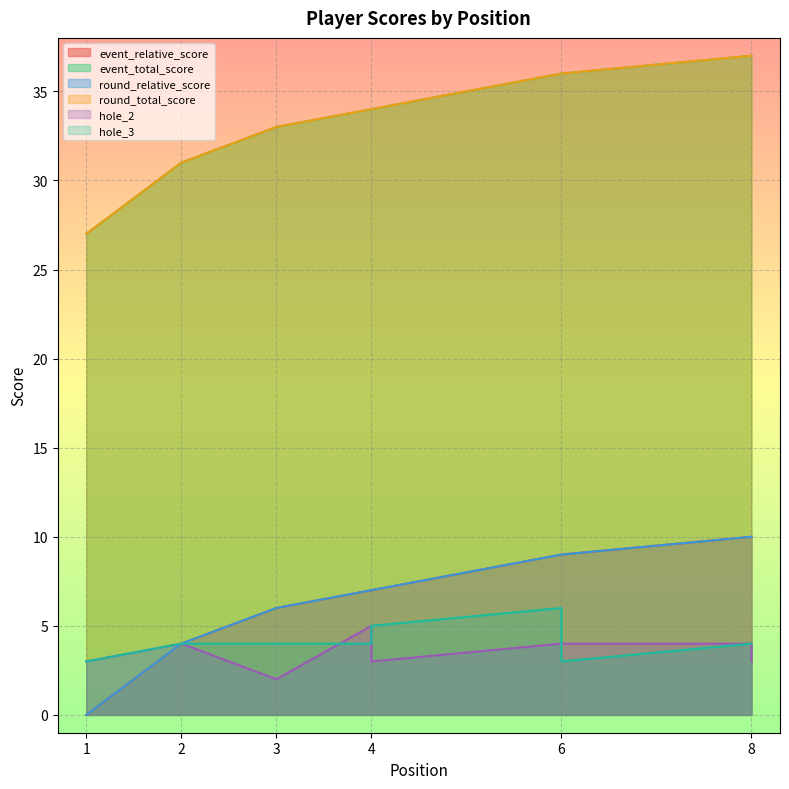

What are all the series names shown in the legend?

event_relative_score, event_total_score, round_relative_score, round_total_score, hole_2, hole_3